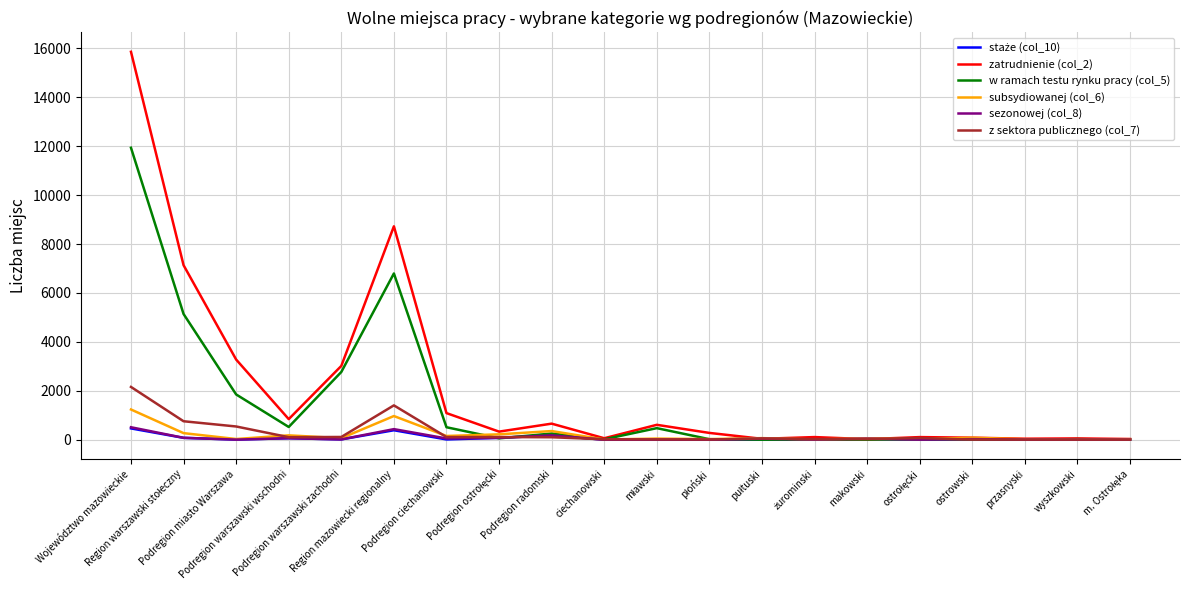

At which category is the sum across all series the highest?

Województwo mazowieckie